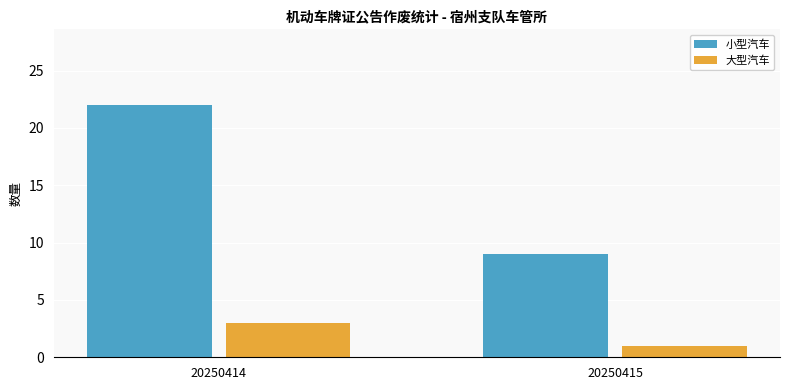

What is the lowest value of the 小型汽车 series?

9